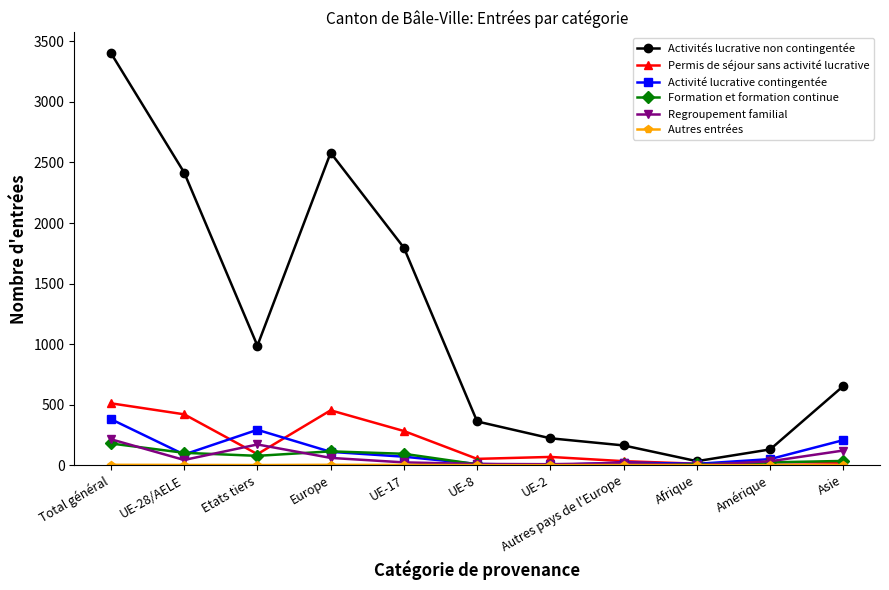

True or false: Activités lucrative non contingentée has more than 2 interior local peaks.

False